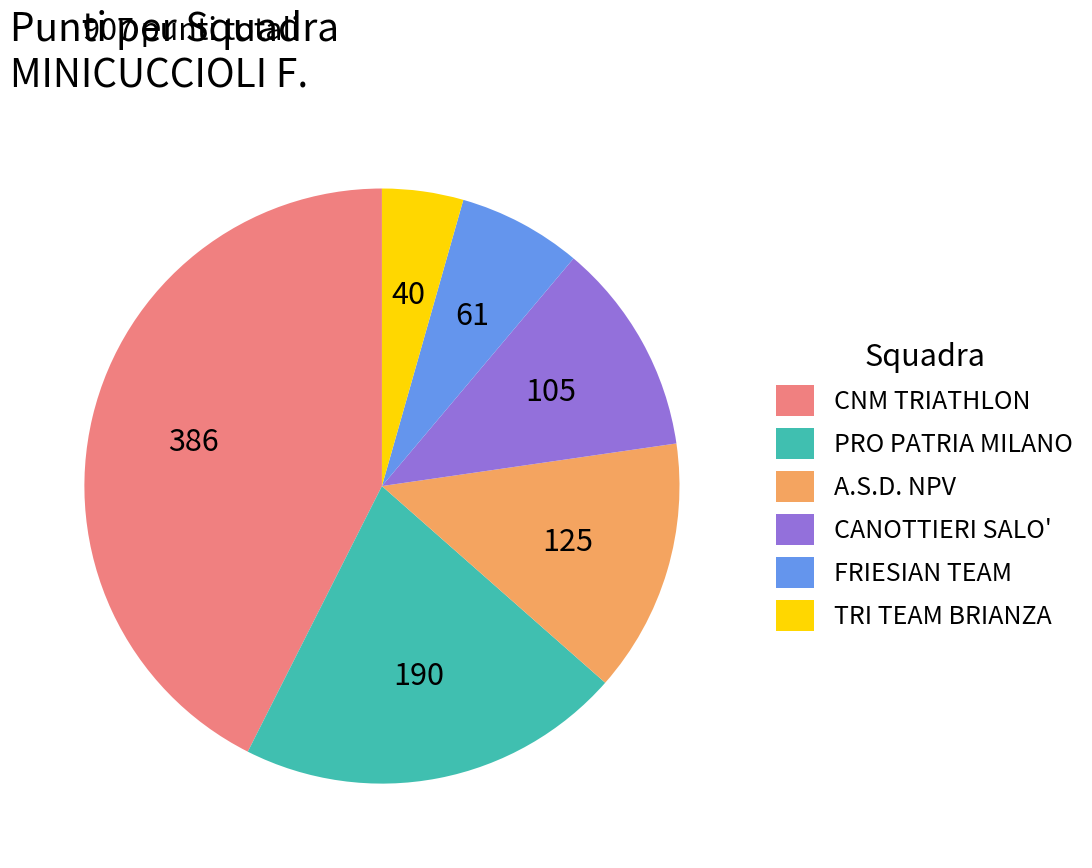

Do FRIESIAN TEAM and PRO PATRIA MILANO together represent more than half of the pie?

No